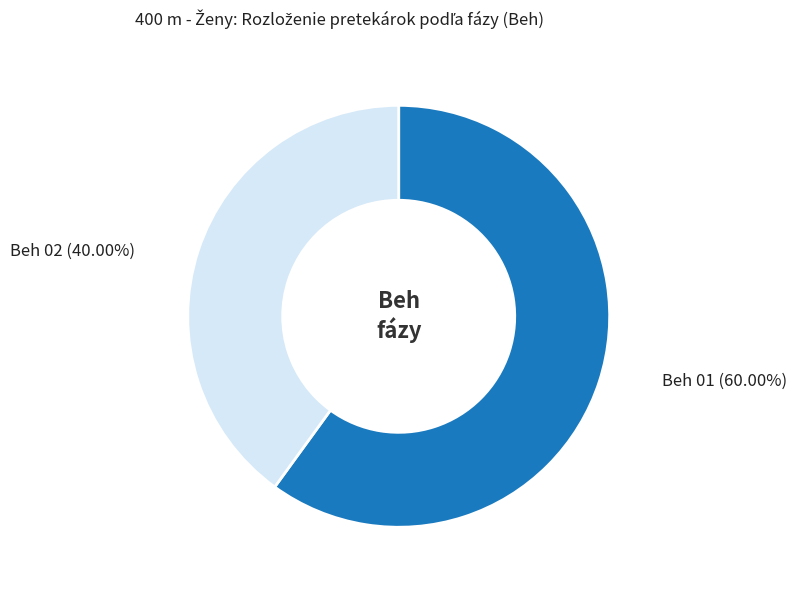

Is there any slice that represents more than half of the pie?

Yes